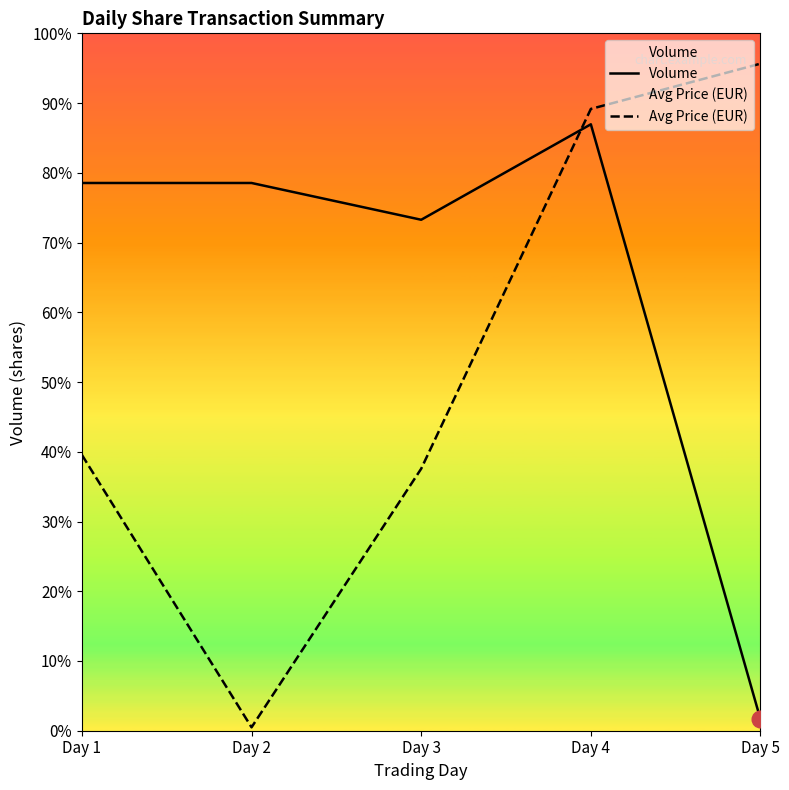

True or false: Volume and Avg Price (EUR) intersect in this chart.

True